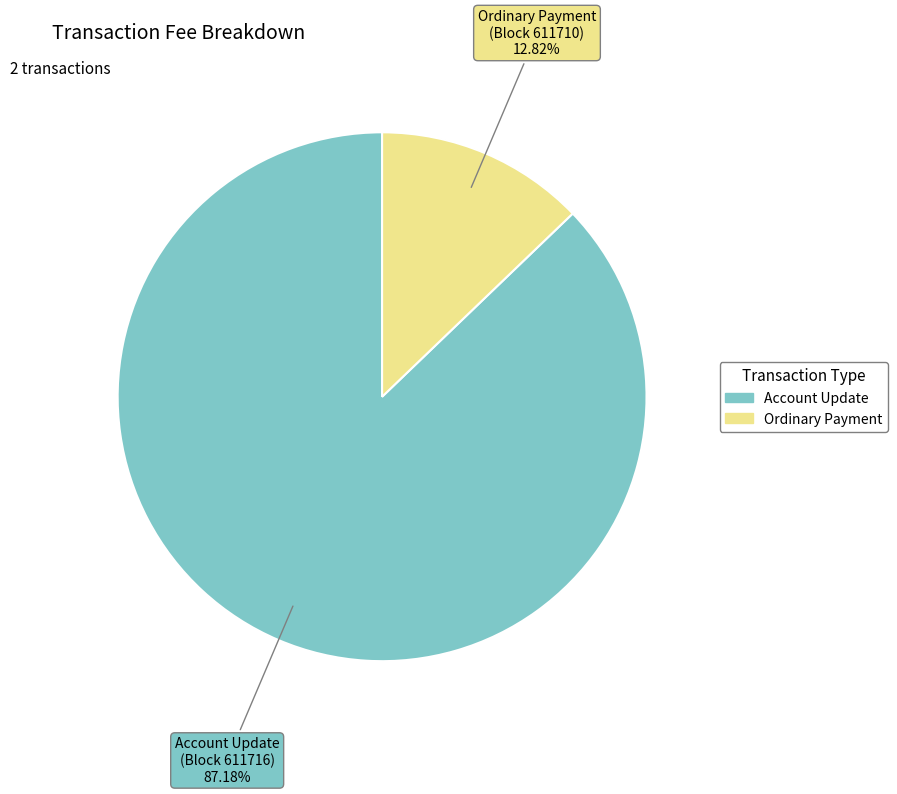

Is there a majority slice in this chart?

Yes